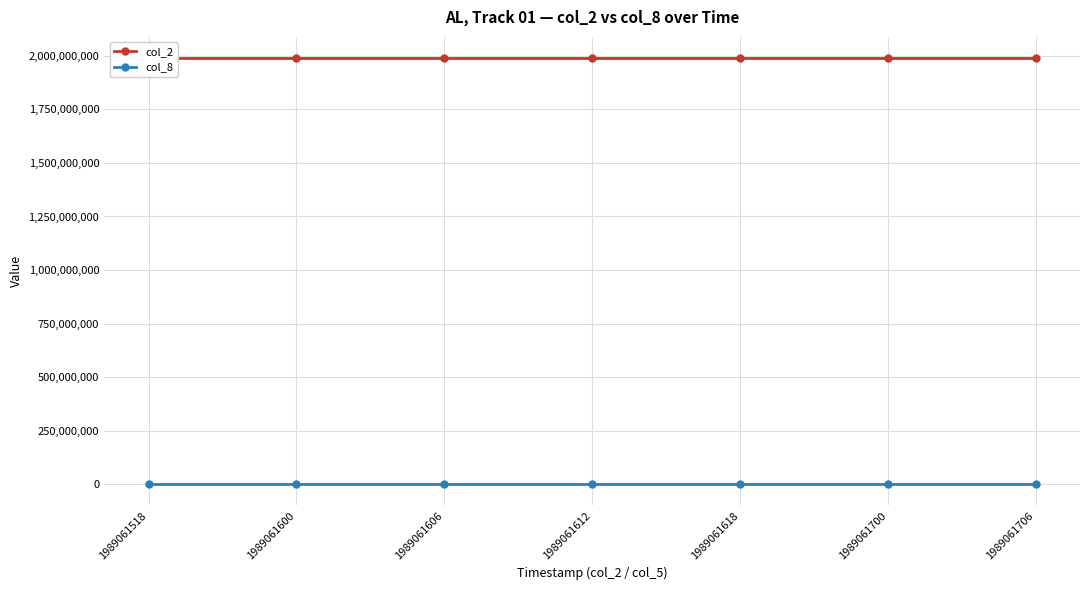

At which label does col_2 first exceed 1989061612?

1989061618